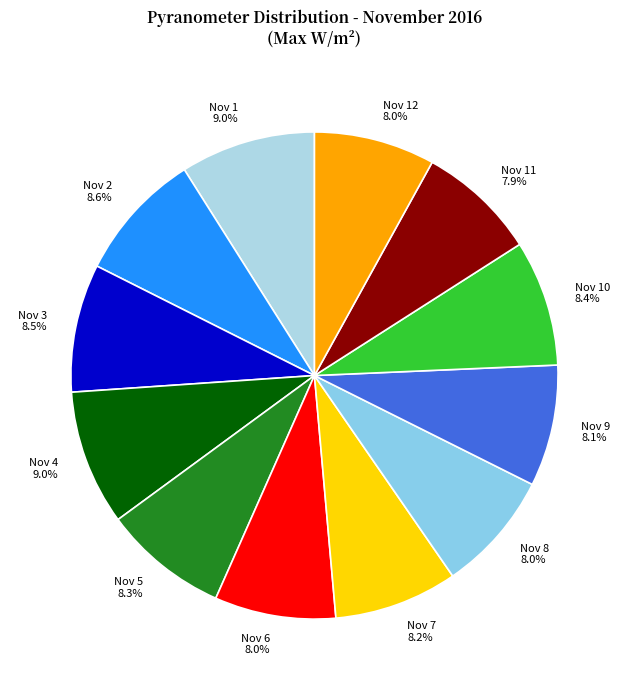

Does Nov 5 account for over 50% of the chart?

No